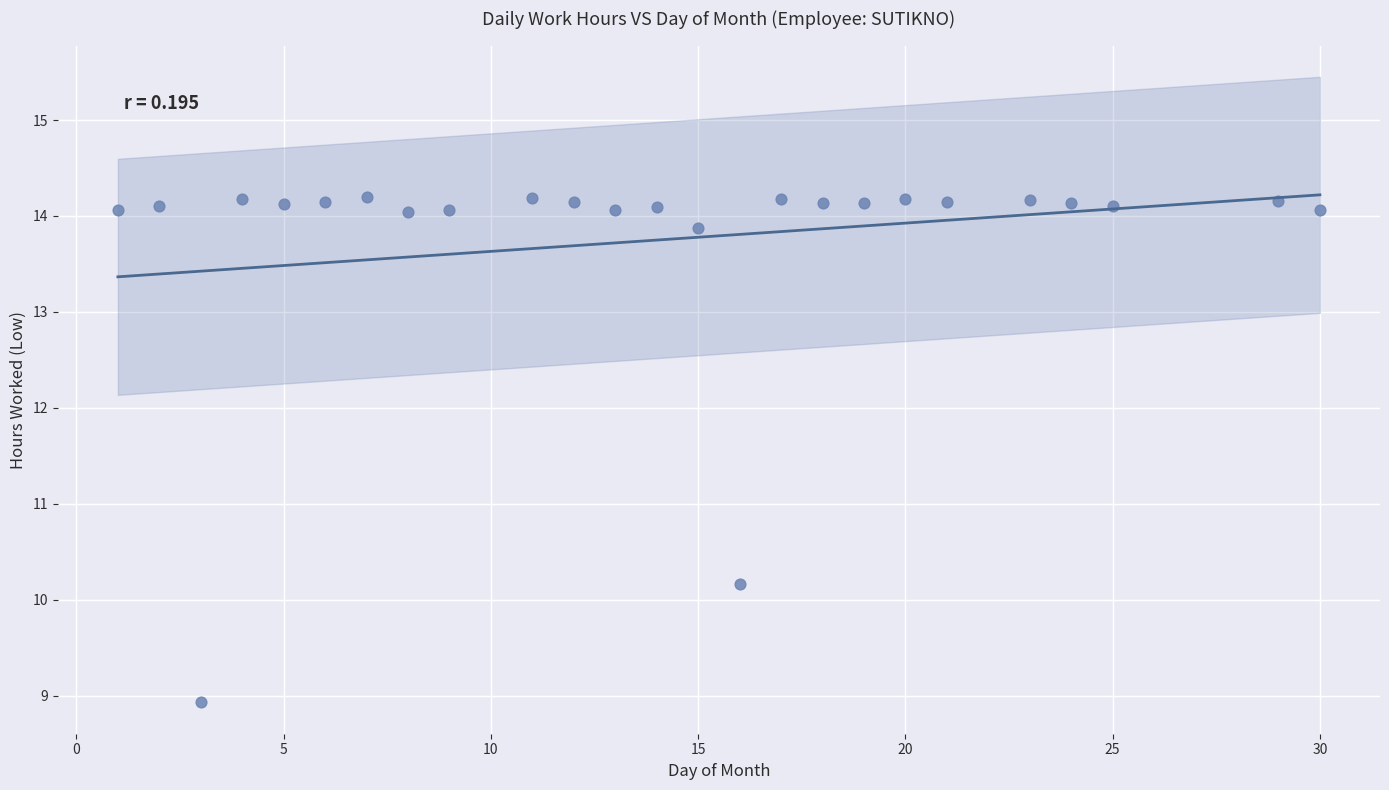

What is the range of Y values (max minus min)?

5.3